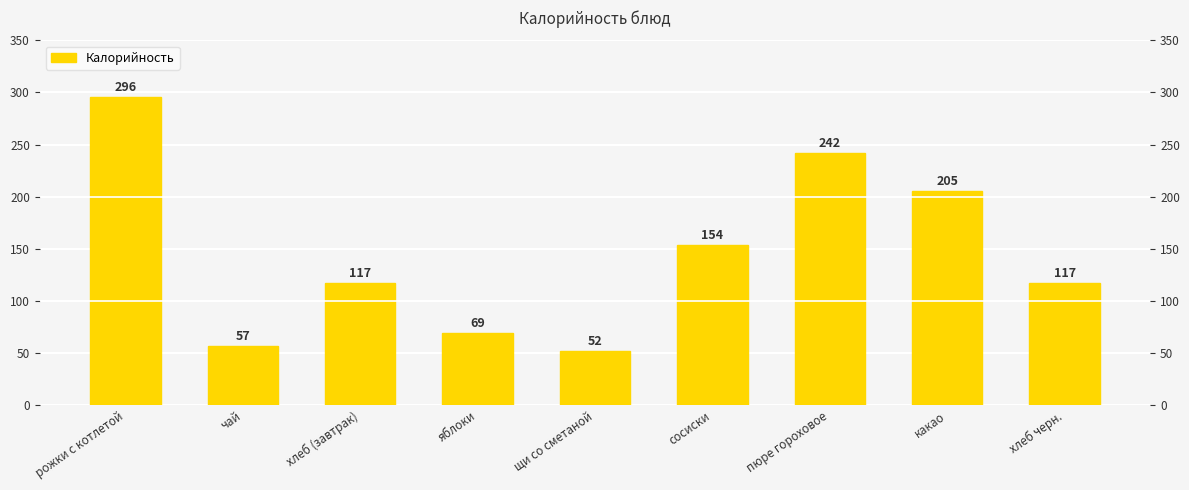

List the labels in order of value, smallest first.

щи со сметаной, чай, яблоки, хлеб (завтрак), хлеб черн., сосиски, какао, пюре гороховое, рожки с котлетой